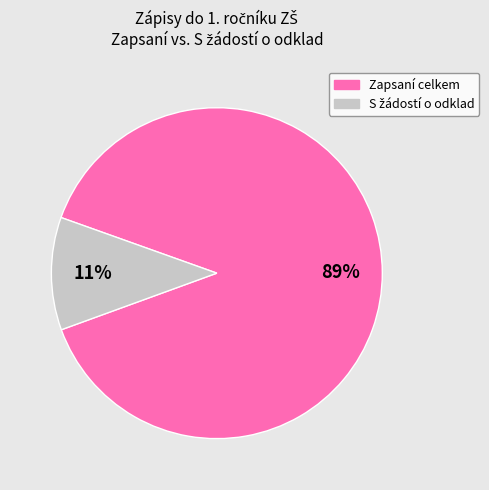

Which category has the biggest portion of the pie?

Zapsaní celkem